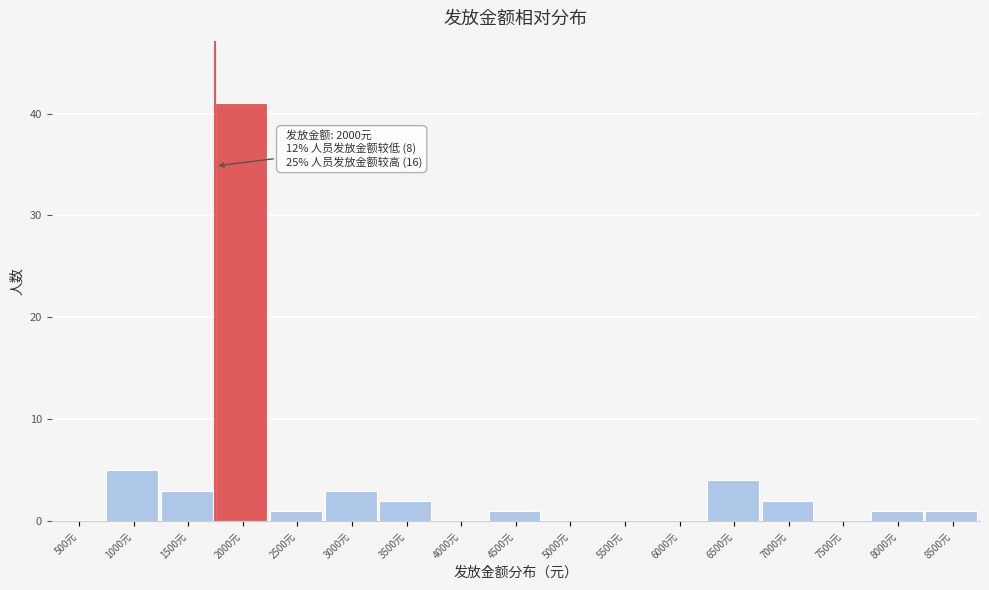

Reading right to left, extract all data points from this chart.

8500元=1	8000元=1	7500元=0	7000元=2	6500元=4	6000元=0	5500元=0	5000元=0	4500元=1	4000元=0	3500元=2	3000元=3	2500元=1	2000元=41	1500元=3	1000元=5	500元=0